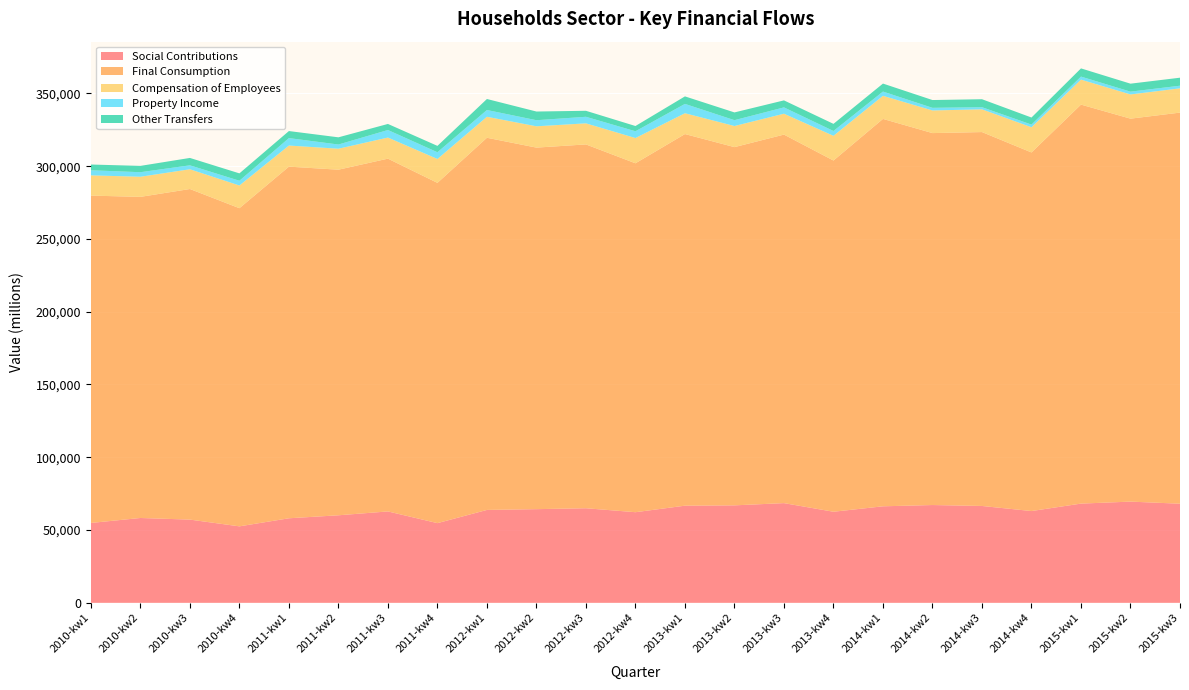

Reading right to left, extract all data points from this chart.

Social Contributions: 68098	69542	68176	63055	66549	67193	66318	62579	68505	66969	66746	62265	64984	64357	63826	54757	62797	60144	58091	52544	57181	58294	54876
Final Consumption: 268703	263101	274116	246367	256879	255530	266149	241295	253184	246116	255320	239711	249956	248394	255687	233765	242368	237433	241579	218580	227123	220616	224893
Compensation of Employees: 16677	16635	17173	17318	15633	15550	15877	16983	14356	14510	14306	17357	14487	14642	14424	16422	14499	14414	14506	15605	13570	13829	13922
Property Income: 1810	1927	2082	1837	1468	1814	2922	3319	4345	4014	6421	4650	4507	4185	4654	4631	5183	2887	5111	3269	2720	3119	3503
Other Transfers: 5495	5474	5631	4842	5470	5347	5478	4893	4807	5317	5152	3605	4111	5959	7559	4362	4163	4942	4839	5054	5064	4335	3939